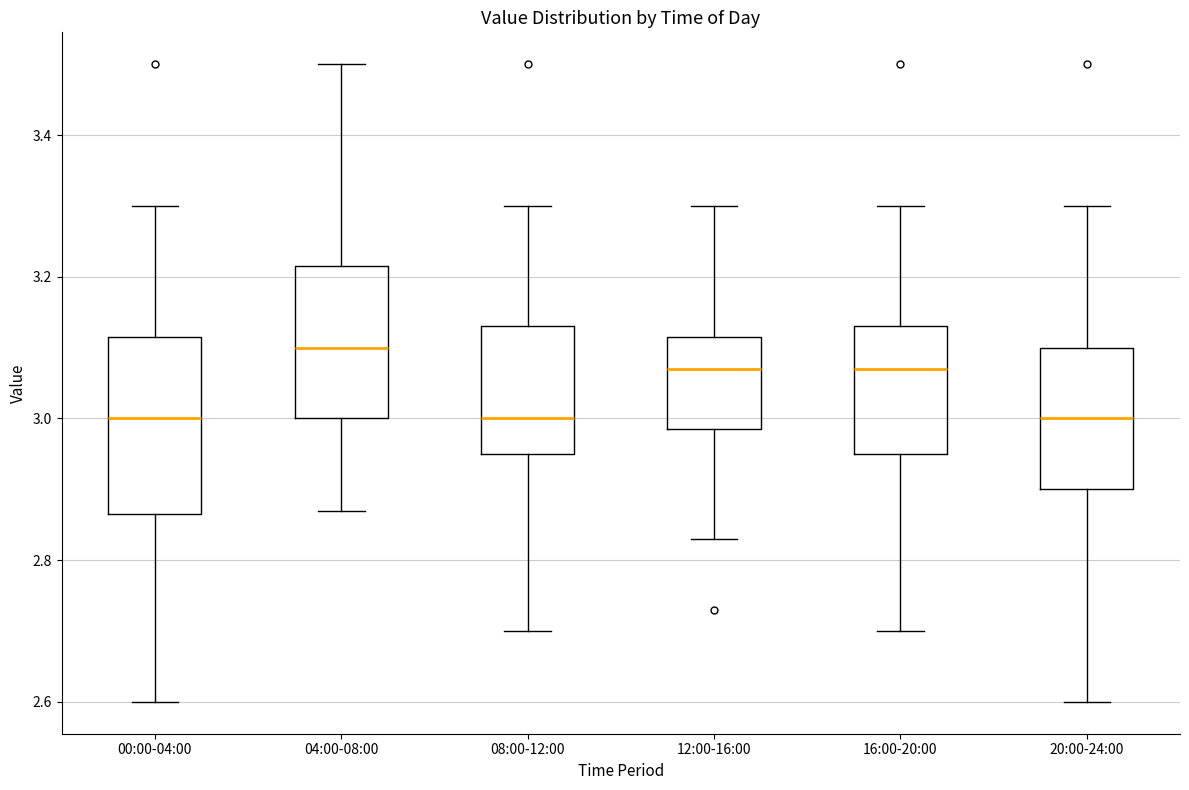

Where does the upper whisker of the box for 20:00-24:00 end on the y-axis? The values are not printed on the chart, so give them approximately, as read against the axis.

3.30